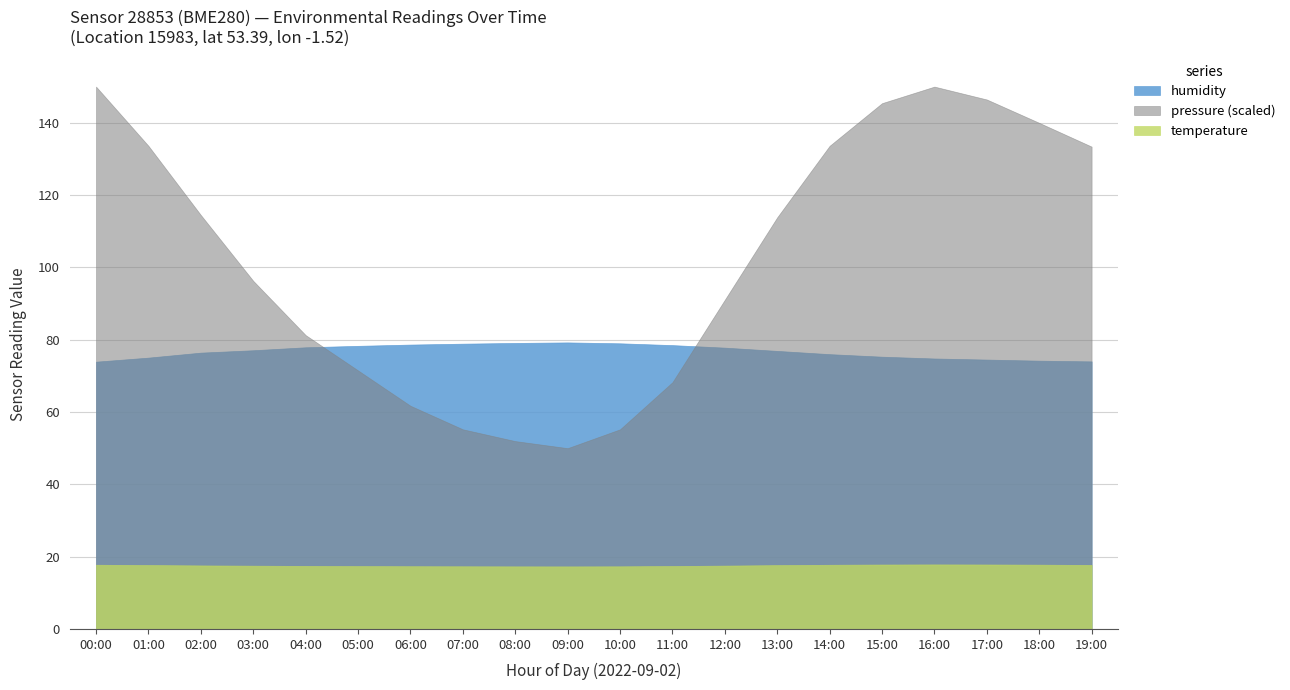

Where is the first local maximum for humidity?

09:00